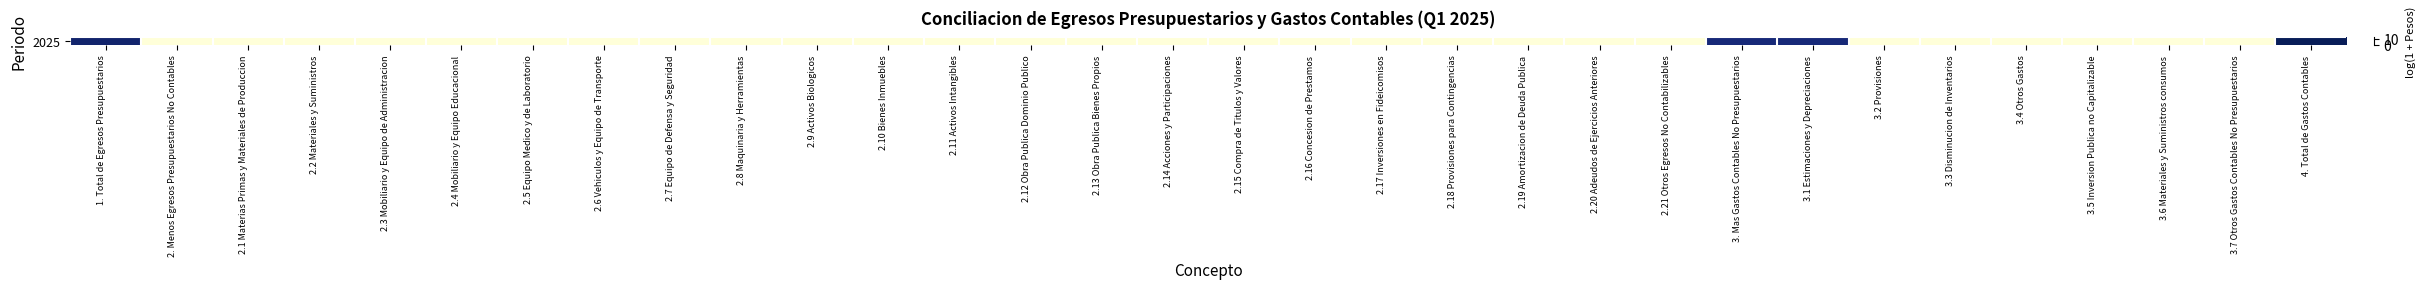

Rank the categories by value from lowest to highest.

2. Menos Egresos Presupuestarios No Contables, 2.1 Materias Primas y Materiales de Produccion, 2.2 Materiales y Suministros, 2.3 Mobiliario y Equipo de Administracion, 2.4 Mobiliario y Equipo Educacional, 2.5 Equipo Medico y de Laboratorio, 2.6 Vehiculos y Equipo de Transporte, 2.7 Equipo de Defensa y Seguridad, 2.8 Maquinaria y Herramientas, 2.9 Activos Biologicos, 2.10 Bienes Inmuebles, 2.11 Activos Intangibles, 2.12 Obra Publica Dominio Publico, 2.13 Obra Publica Bienes Propios, 2.14 Acciones y Participaciones, 2.15 Compra de Titulos y Valores, 2.16 Concesion de Prestamos, 2.17 Inversiones en Fideicomisos, 2.18 Provisiones para Contingencias, 2.19 Amortizacion de Deuda Publica, 2.20 Adeudos de Ejercicios Anteriores, 2.21 Otros Egresos No Contabilizables, 3.2 Provisiones, 3.3 Disminucion de Inventarios, 3.4 Otros Gastos, 3.5 Inversion Publica no Capitalizable, 3.6 Materiales y Suministros consumos, 3.7 Otros Gastos Contables No Presupuestarios, 3. Mas Gastos Contables No Presupuestarios, 3.1 Estimaciones y Depreciaciones, 1. Total de Egresos Presupuestarios, 4. Total de Gastos Contables